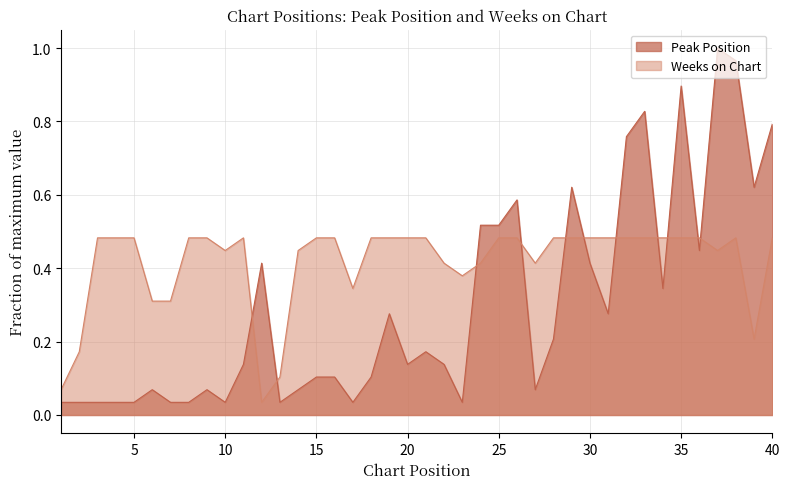

At which label does Peak Position reach its peak?

37